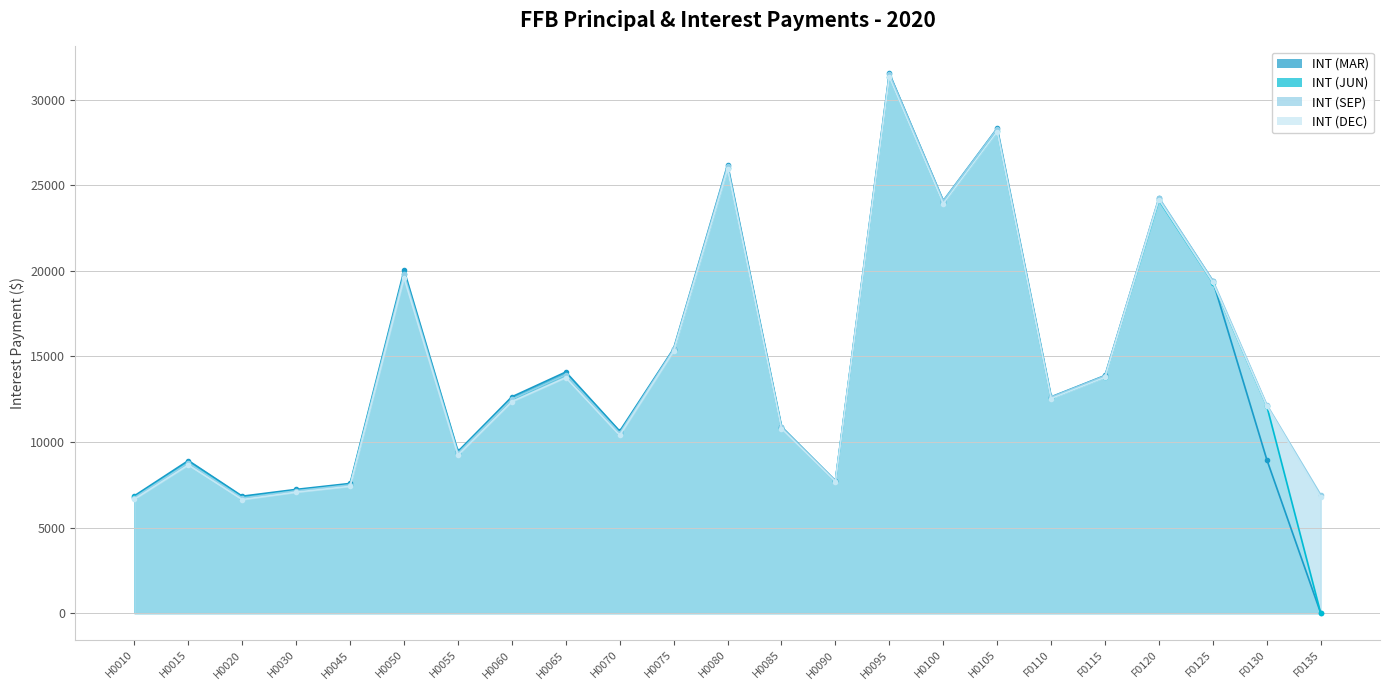

Between which two adjacent categories do INT (MAR) and INT (SEP) first intersect?

F0115 and F0120